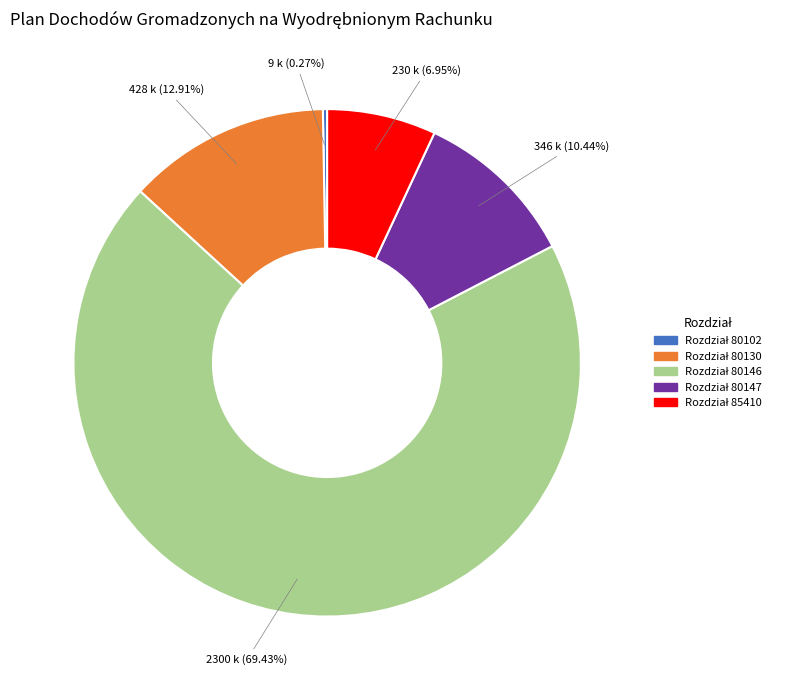

Does any single category account for the majority?

Yes